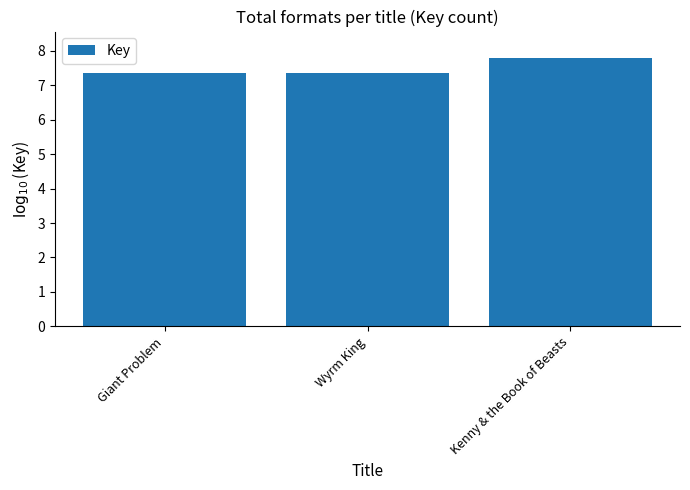

Reading left to right, list all the values displayed in this chart.

Giant Problem=7.4	Wyrm King=7.4	Kenny & the Book of Beasts=7.8